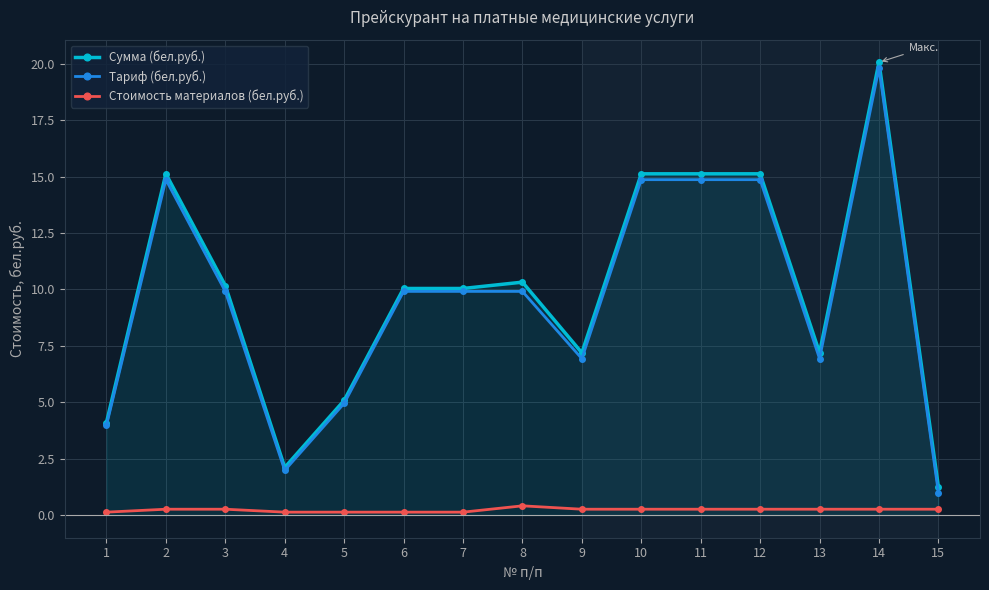

True or false: Тариф (бел.руб.) has more than 1 points higher than both neighbors.

True